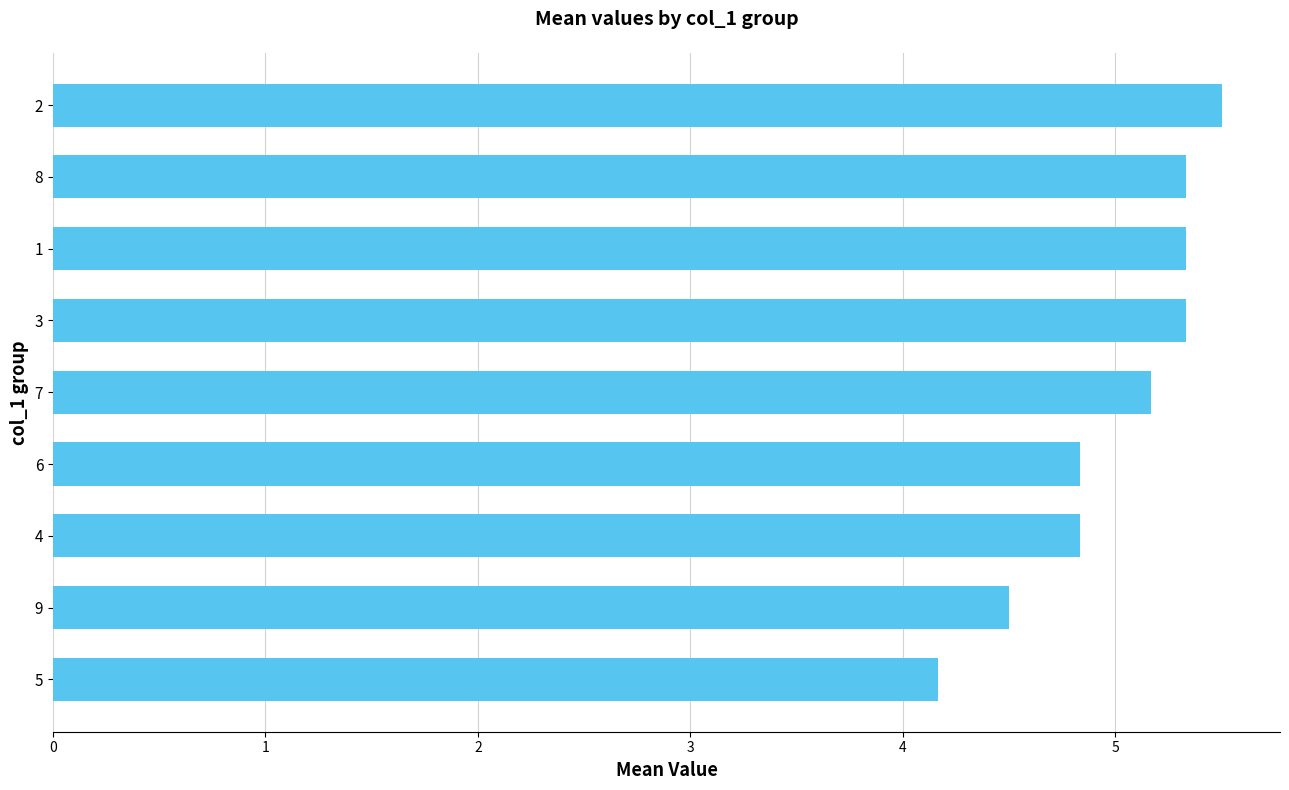

What is the sum of the values at 1 and 7?

10.5